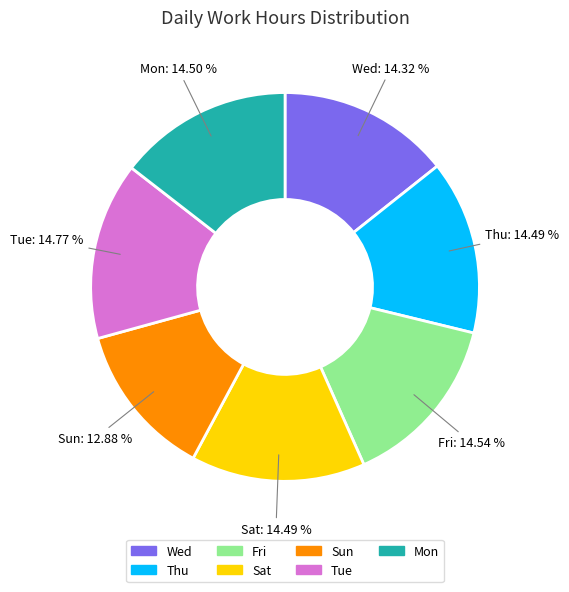

What is the smallest slice in the pie chart?

Sun